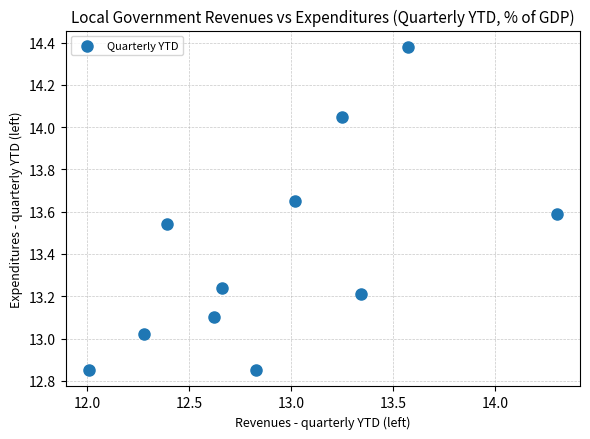

What is the range of X values (max minus min)?

2.3